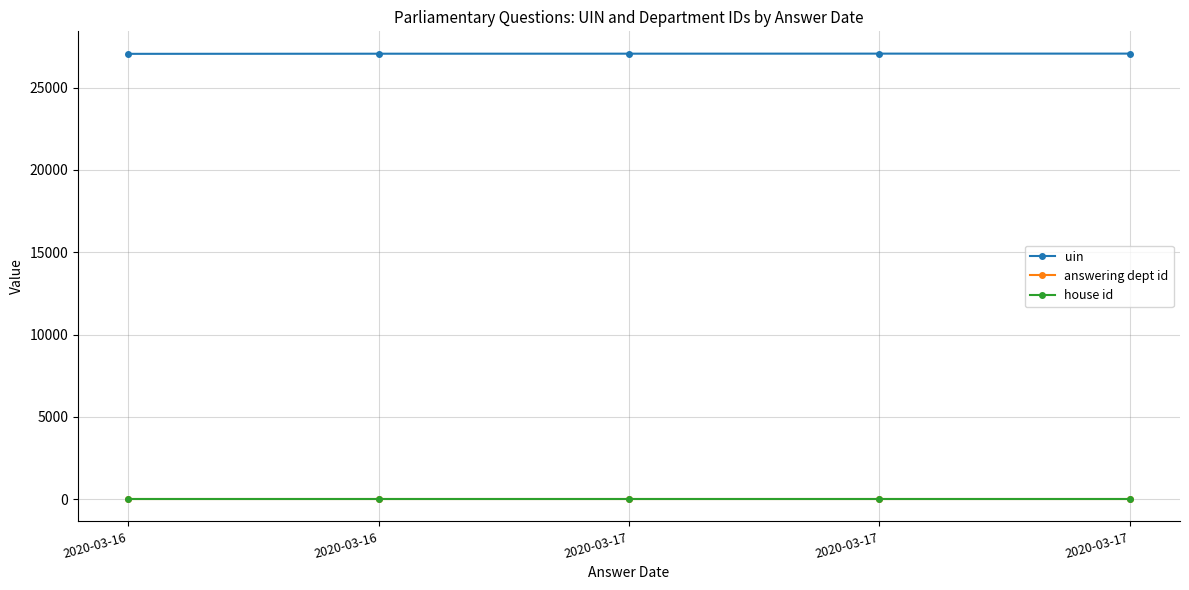

Is this an area chart (filled region under the line)?

No